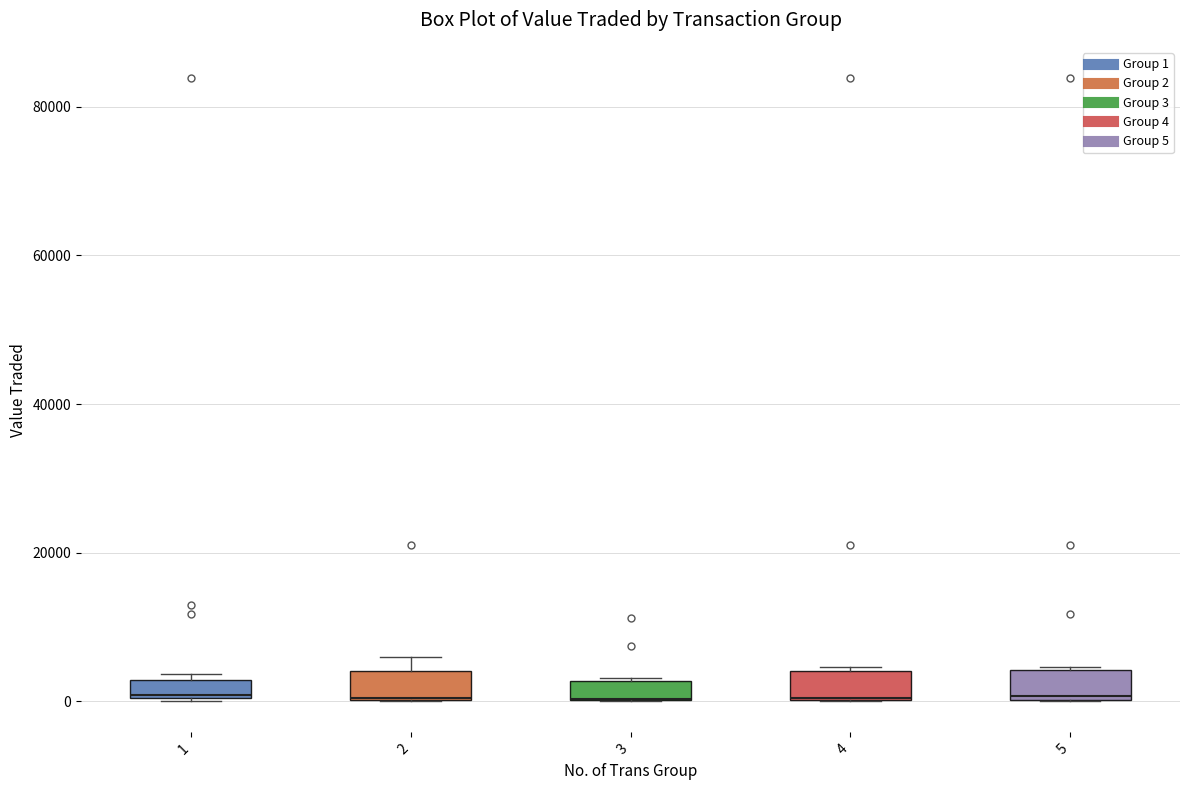

Where is the lower edge of the box at x = 2 on the y-axis? The values are not printed on the chart, so give them approximately, as read against the axis.

0